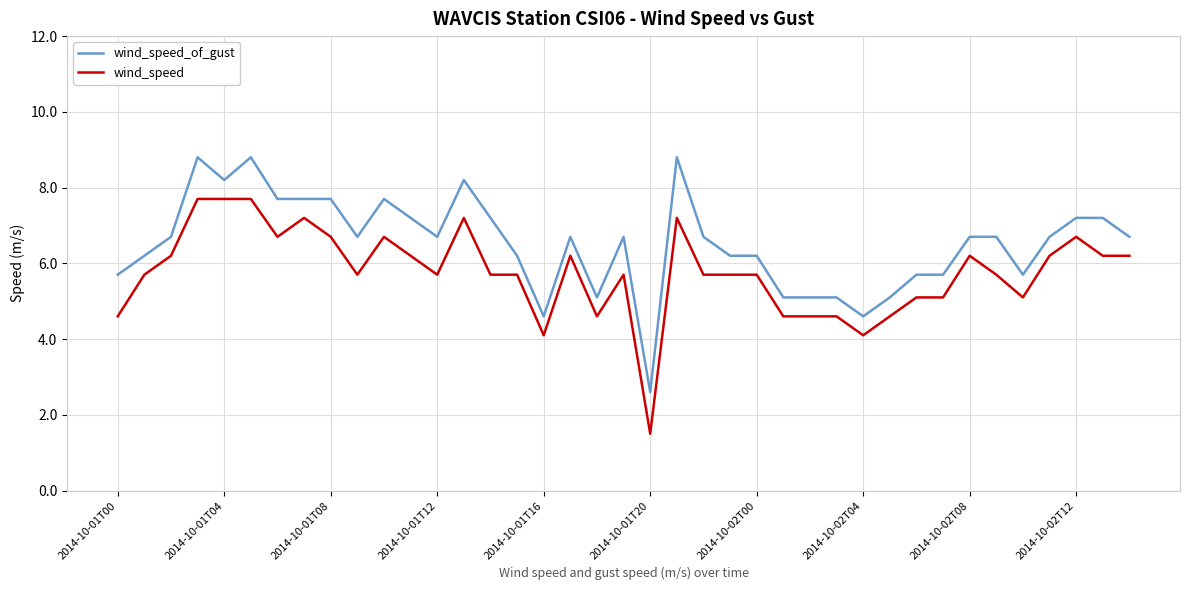

What is the maximum value shown in the chart?

8.8